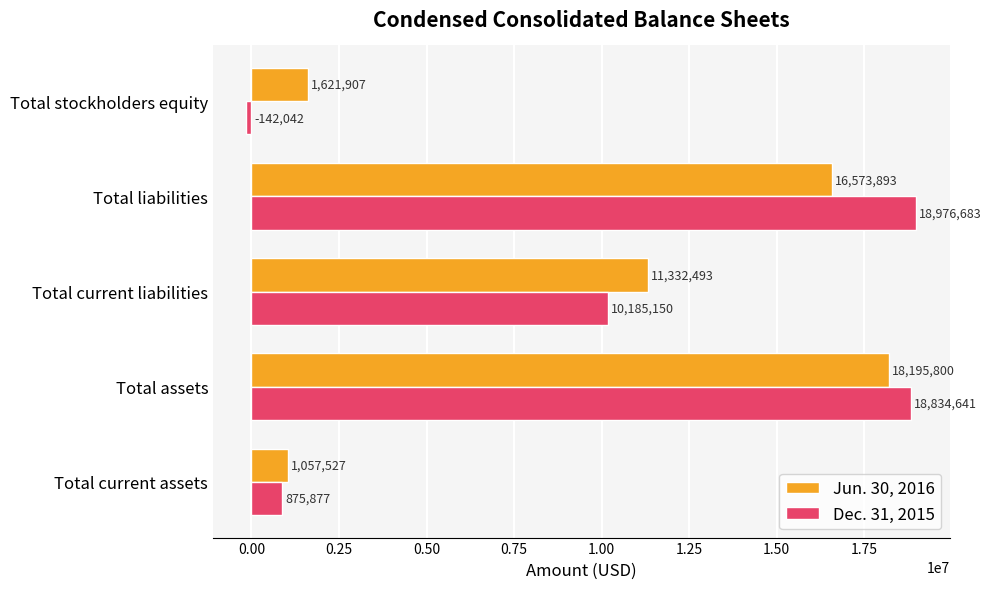

At which label is Dec. 31, 2015 closest to 9417320?

Total current liabilities